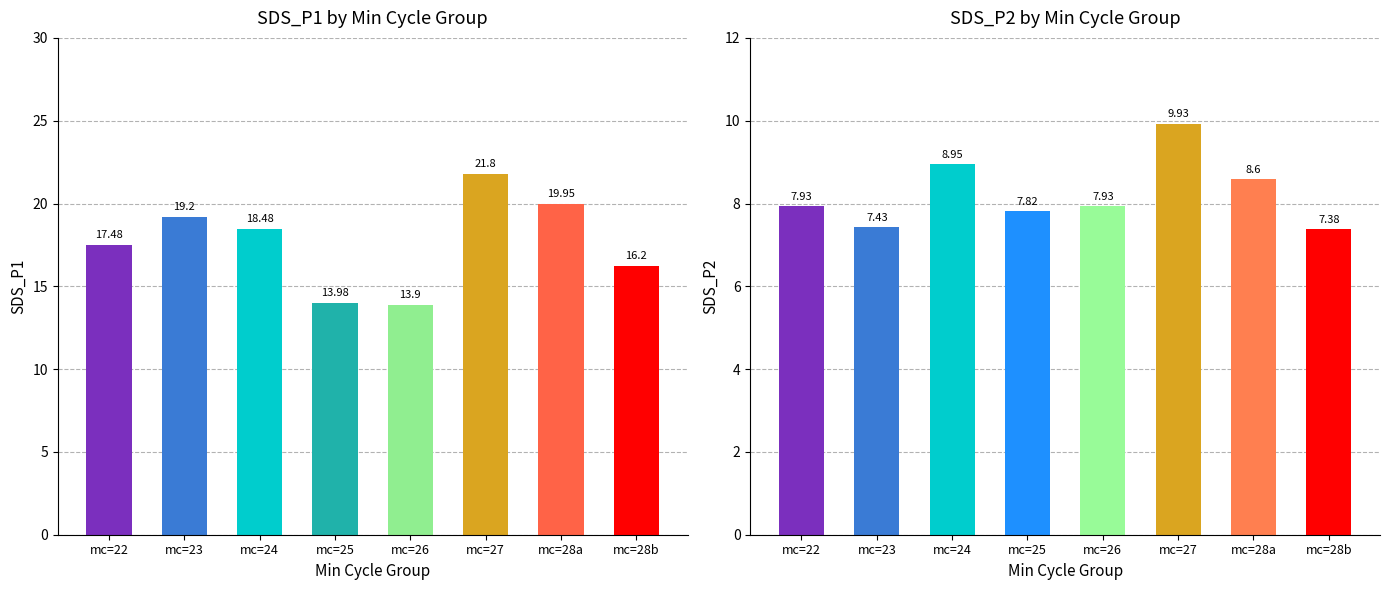

Which series has the largest total across all categories?

SDS_P1